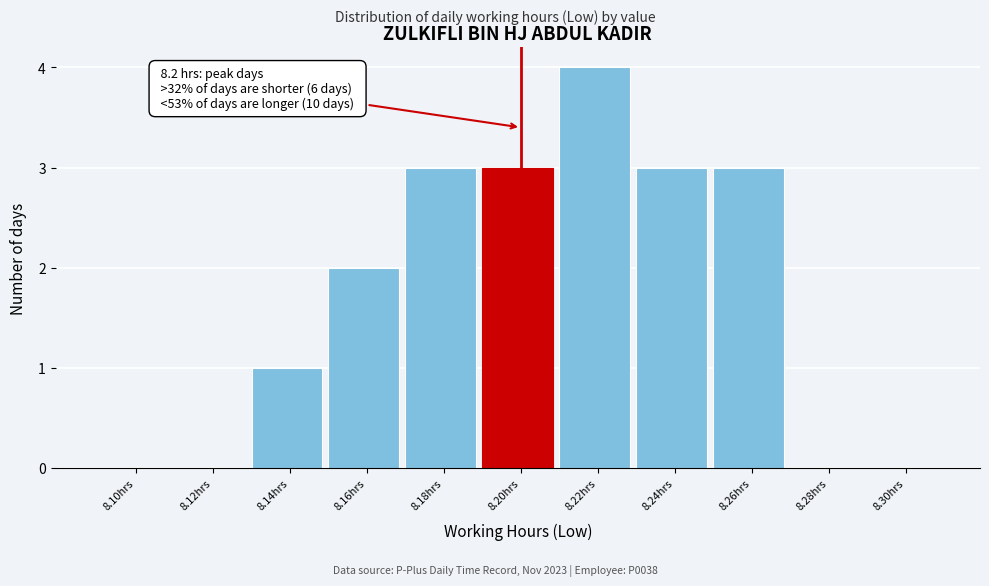

Reading right to left, transcribe all the data shown in this chart.

8.30hrs=0	8.28hrs=0	8.26hrs=3	8.24hrs=3	8.22hrs=4	8.20hrs=3	8.18hrs=3	8.16hrs=2	8.14hrs=1	8.12hrs=0	8.10hrs=0